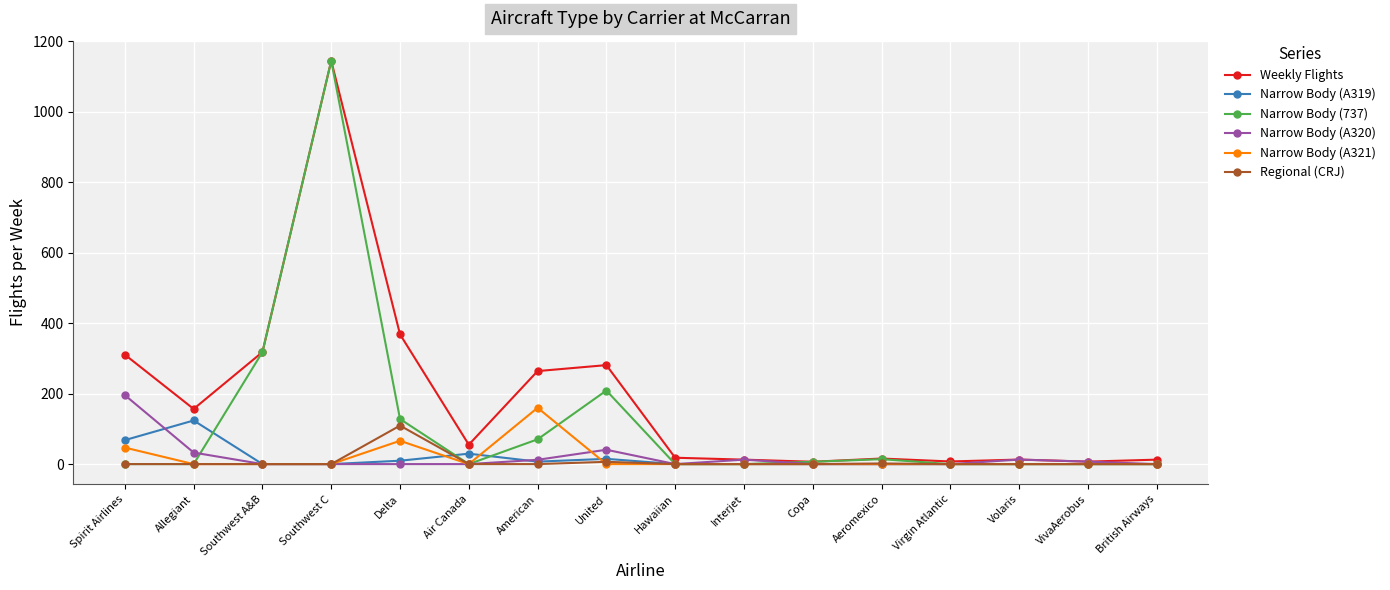

True or false: Narrow Body (737) has a value of 788.5 at Spirit Airlines.

False